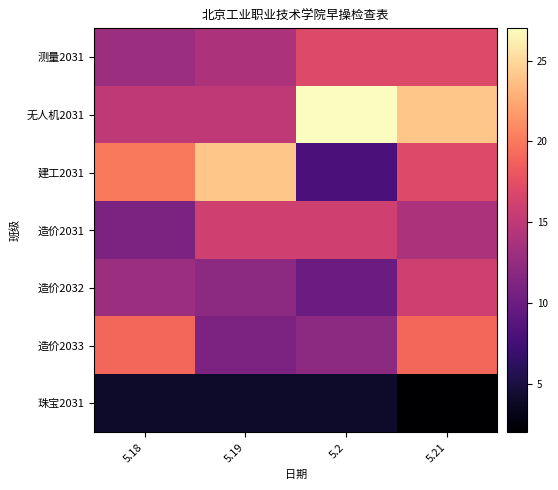

Between 5.2 and 5.18, which is larger?

5.2